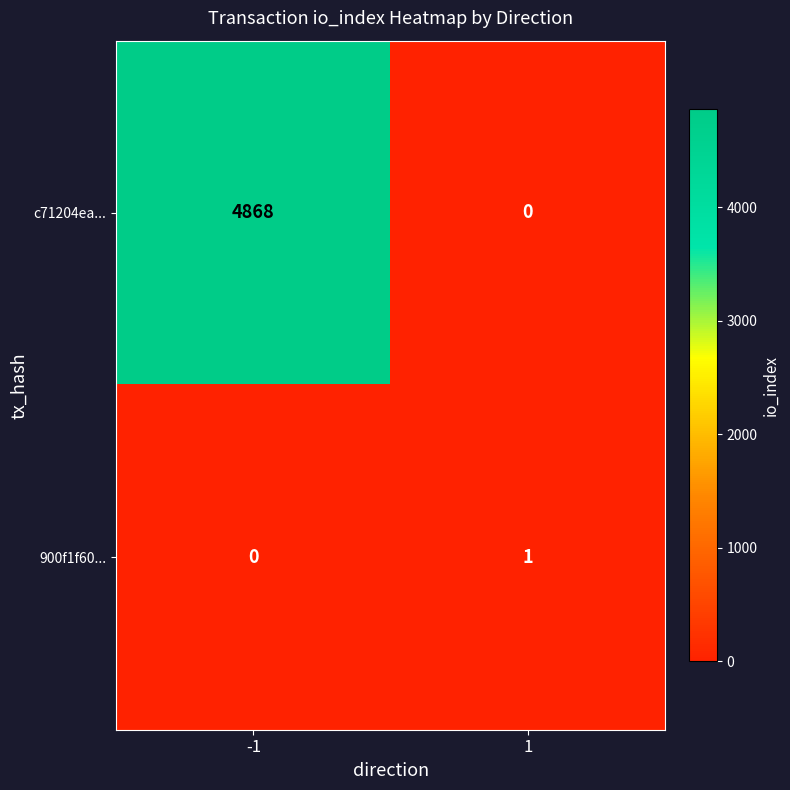

What is the total value across all series at 1?

1